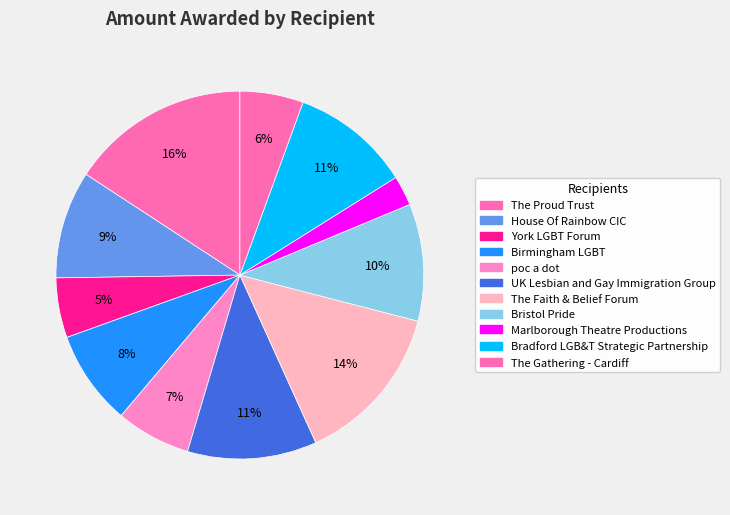

To the nearest percent, what is the difference between the Bradford LGB&T Strategic Partnership and The Proud Trust slice percentages?

5%